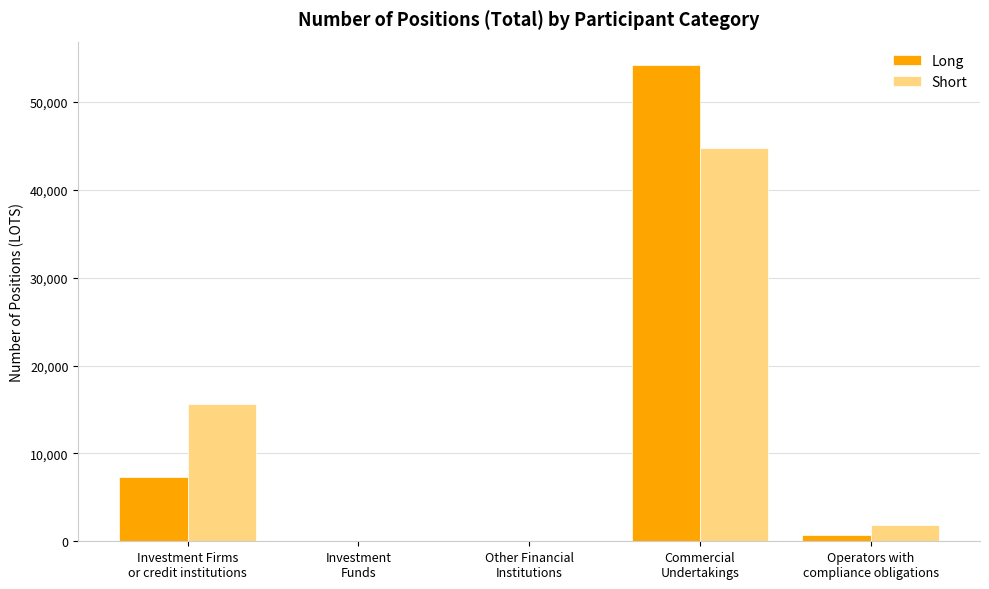

How many distinct data groups are displayed?

2